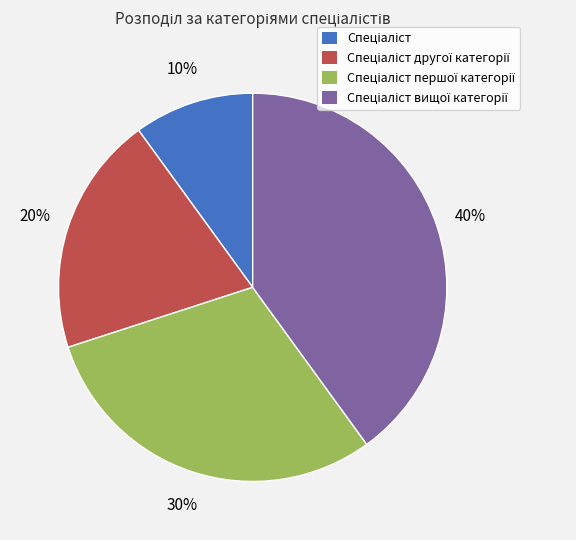

To the nearest percent, what is the difference between the largest and smallest slice percentages?

30%